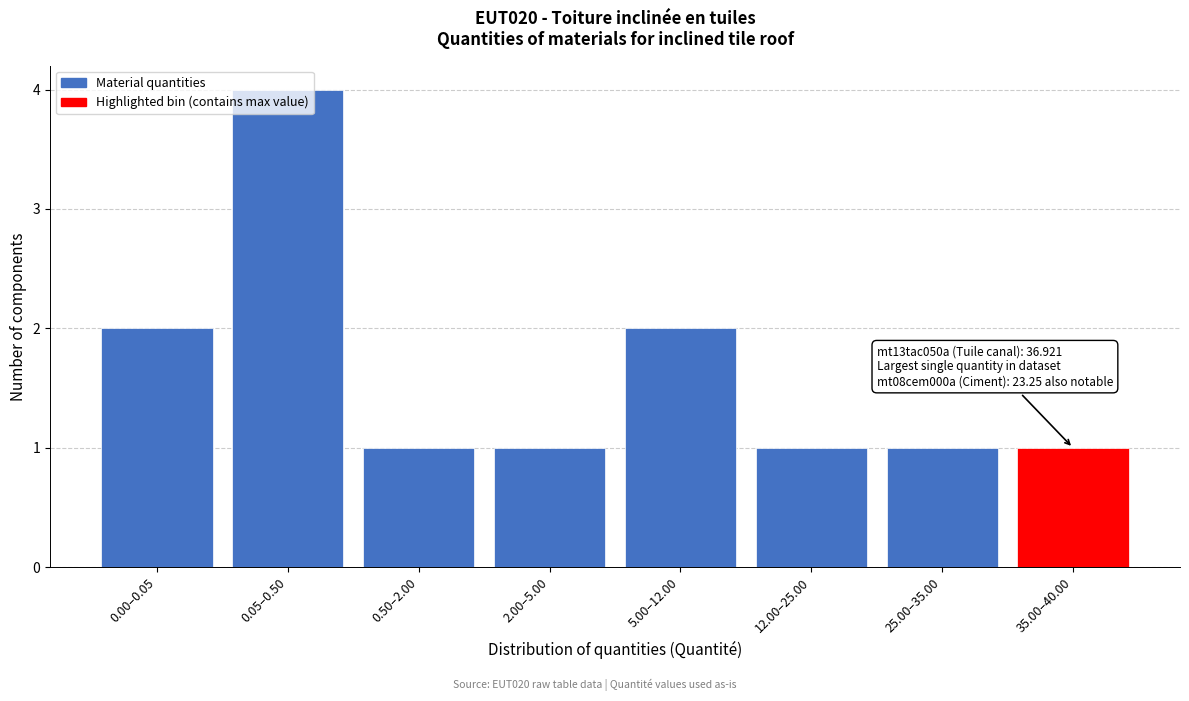

What is the label of the 1st bar from the right?

35.00–40.00